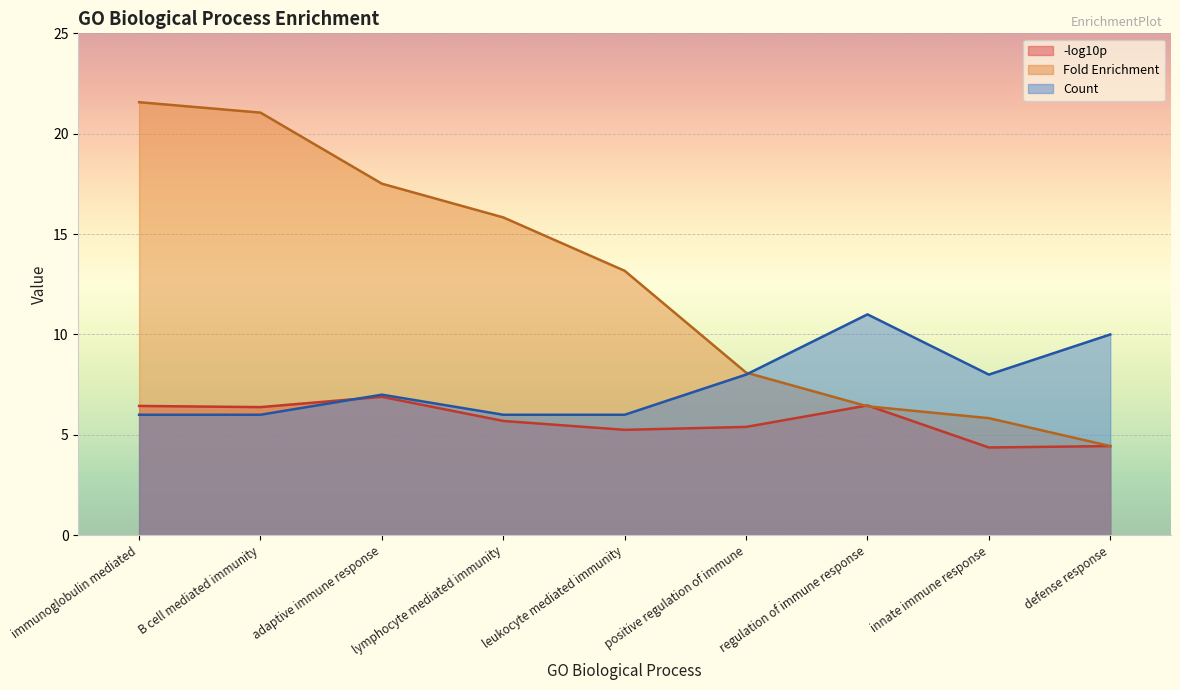

Where is the first local maximum for Client Text Box Input (26)?

adaptive immune response